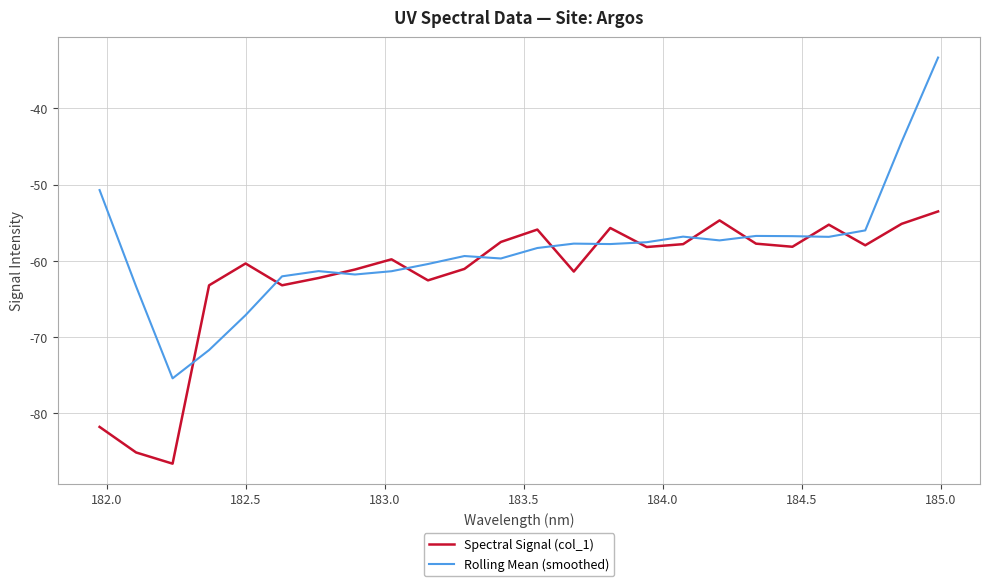

What is the maximum value shown in the chart?

-33.3